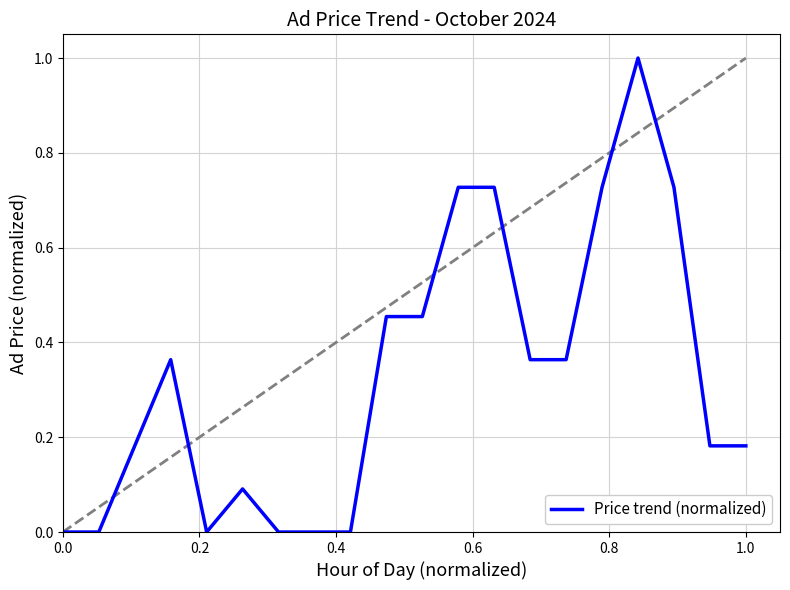

What is the maximum value shown in the chart?

1.0